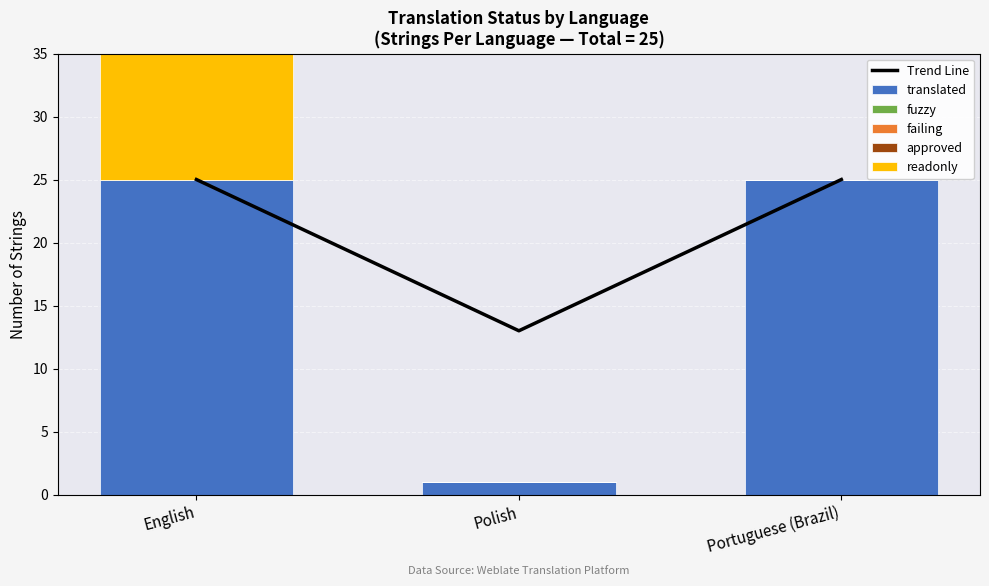

List the labels in order of fuzzy value, smallest first.

English, Polish, Portuguese (Brazil)